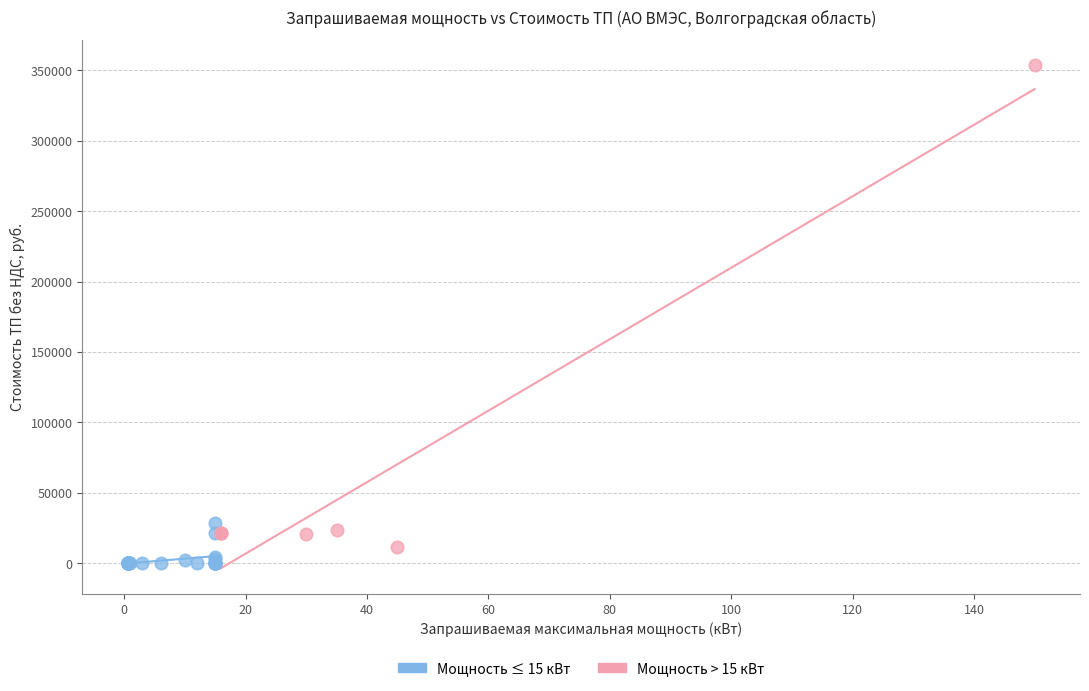

Which series contains the highest Y value?

Мощность > 15 кВт